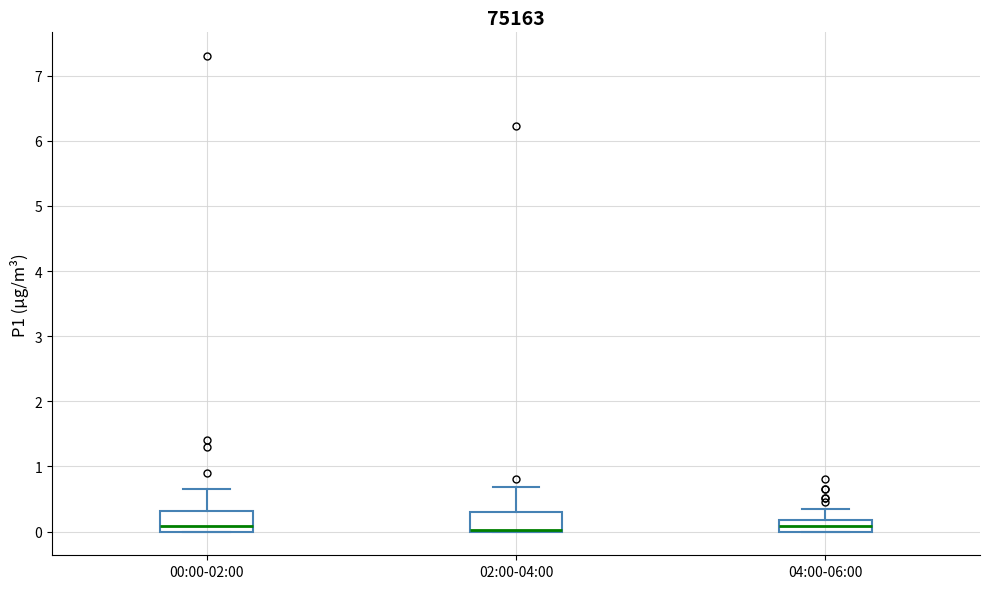

Where does the upper whisker of the box for 04:00-06:00 end on the y-axis? The values are not printed on the chart, so give them approximately, as read against the axis.

0.4